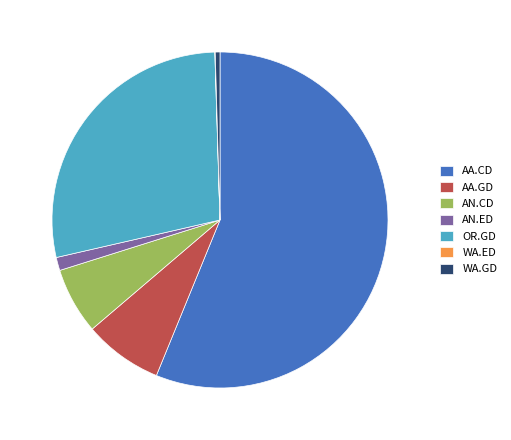

Combined, do AN.ED and AA.CD account for over 50%?

Yes